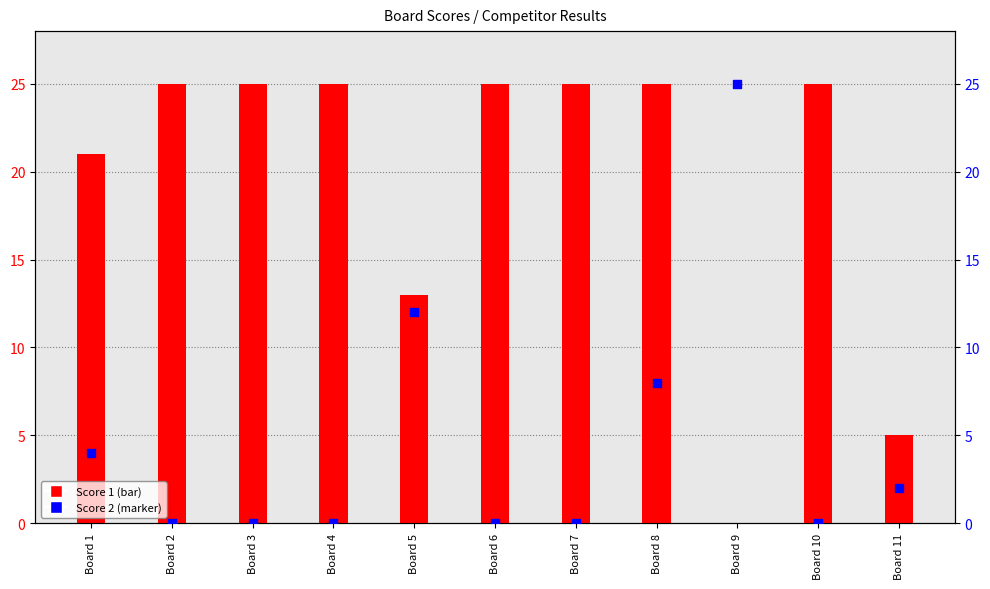

What is the total value across all series at Board 3?

25